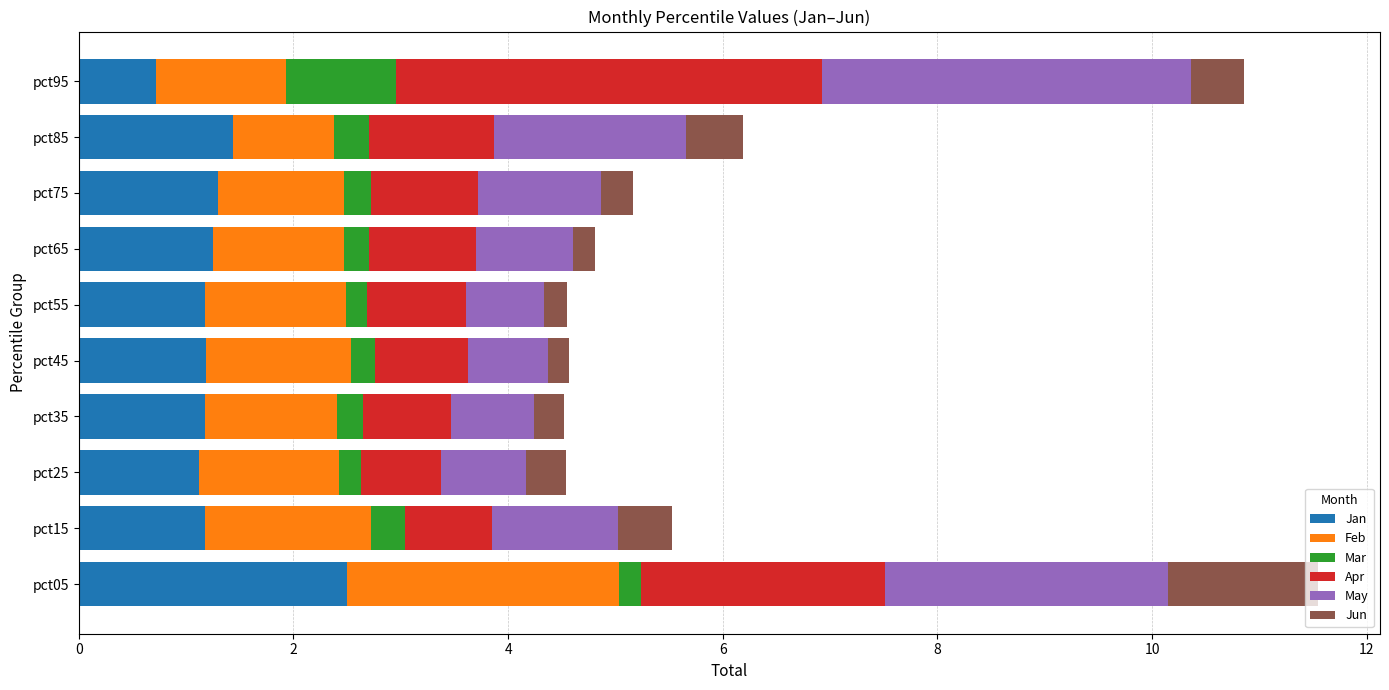

How many series are shown in this chart?

6